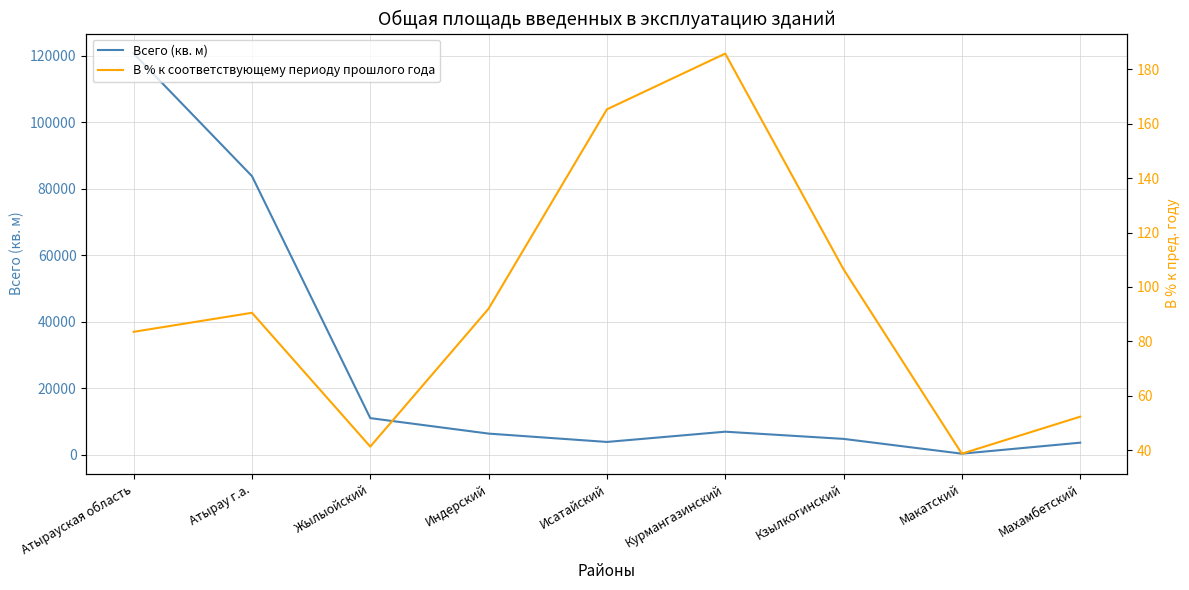

True or false: Всего (кв. м) and В % к соответствующему периоду прошлого года intersect in this chart.

False